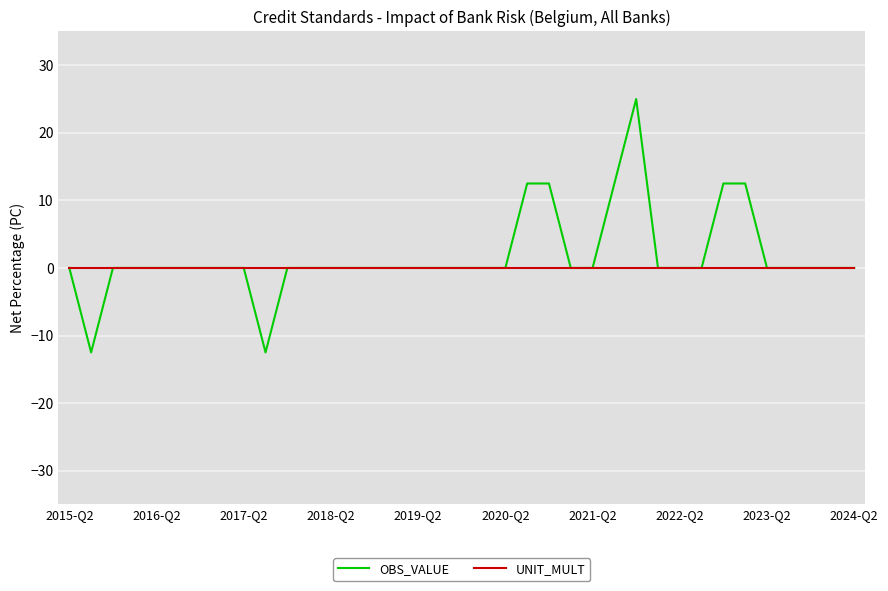

Rank the series by their maximum value, from highest to lowest.

OBS_VALUE, UNIT_MULT